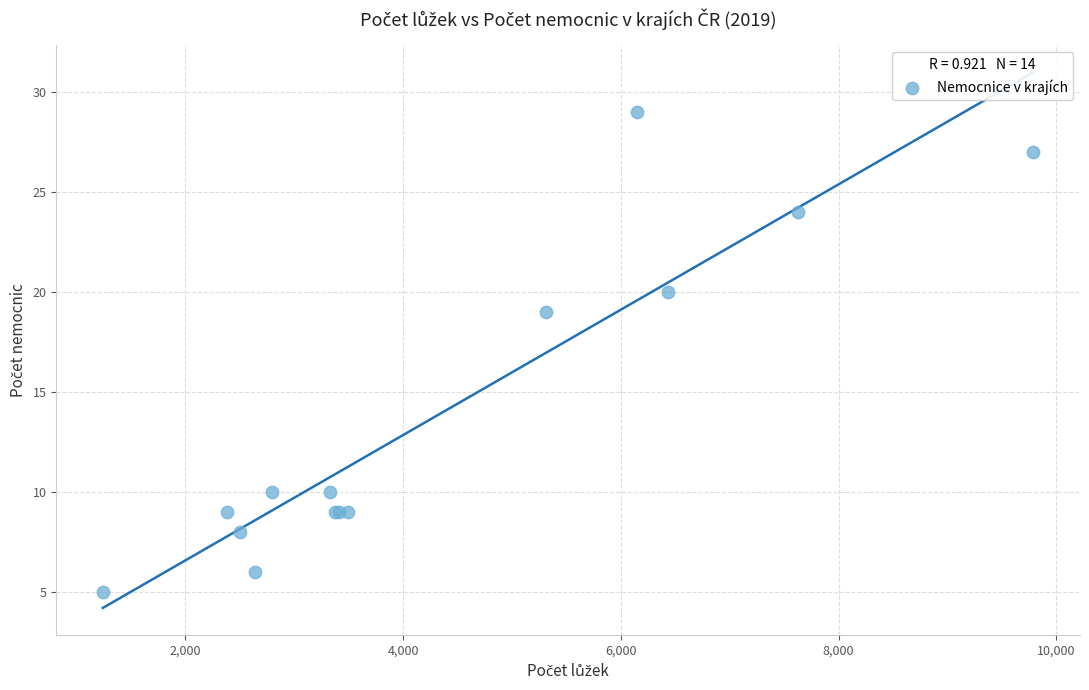

What Y value in the scatter plot is closest to 17?

19